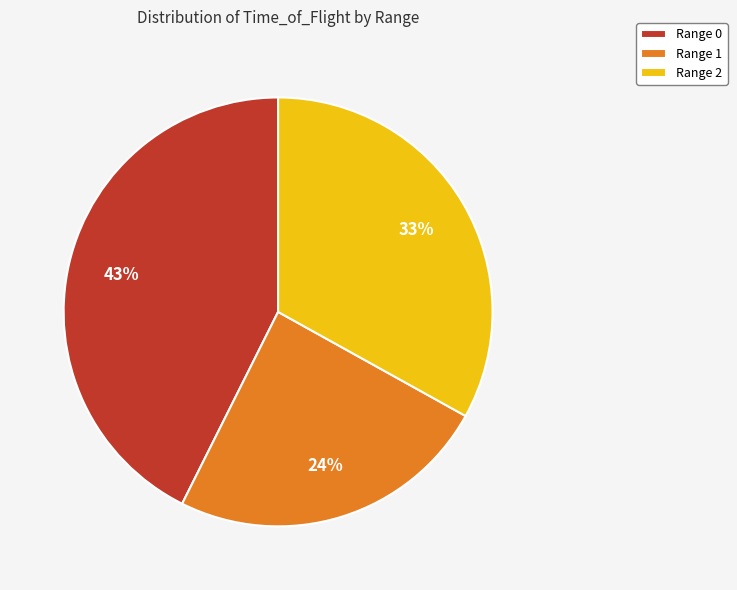

Is the sum of Range 1 and Range 2 greater than half?

Yes